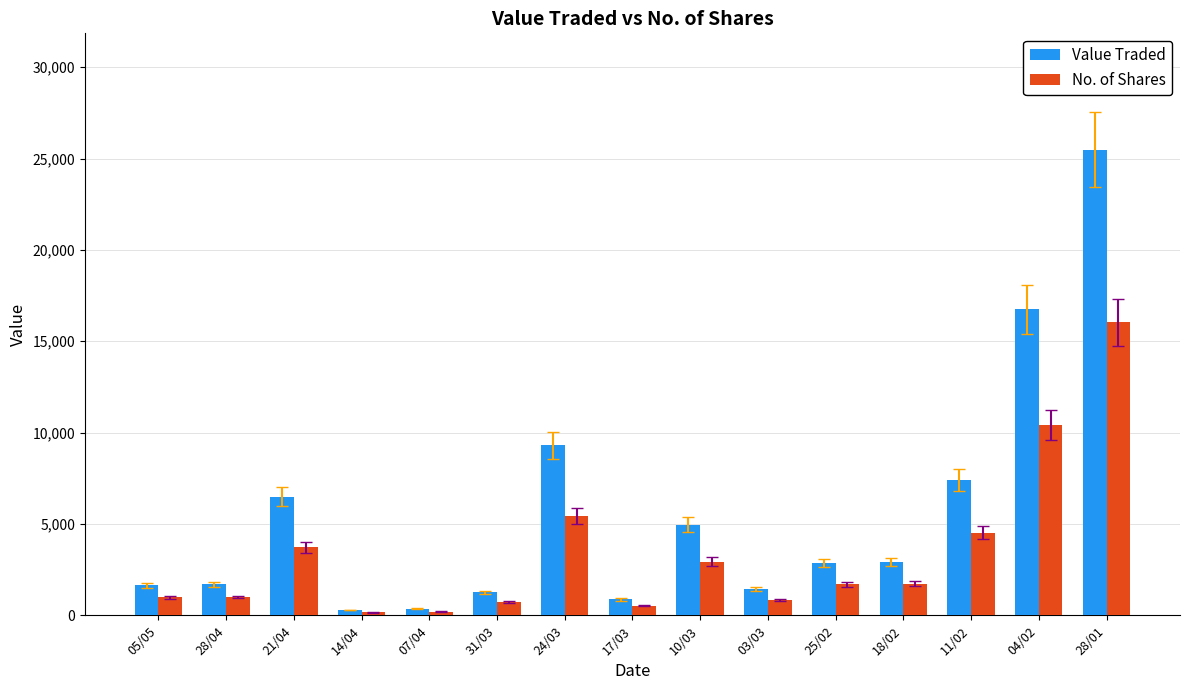

Which series changed the most between 11/02 and 04/02?

Value Traded